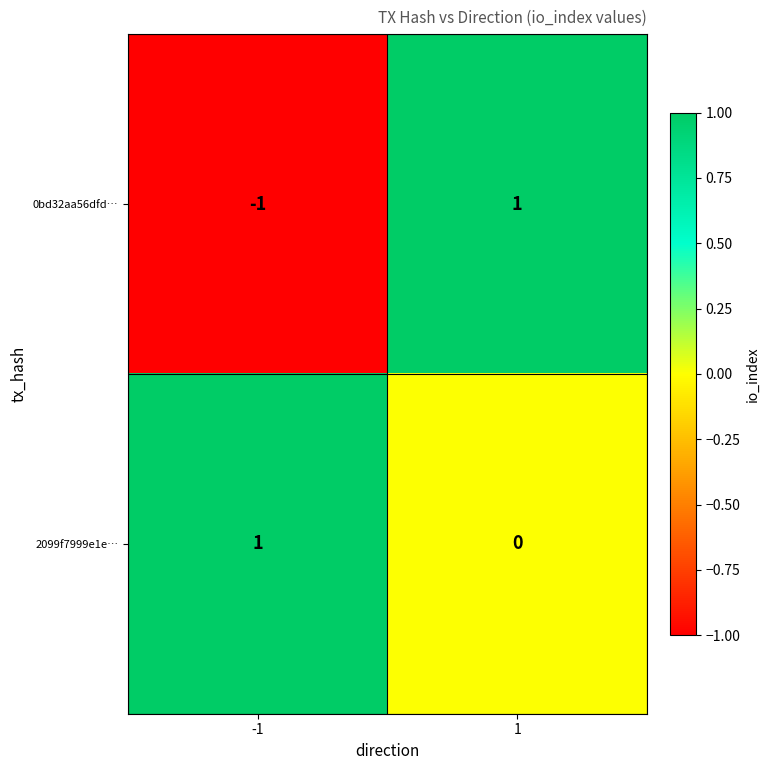

The value of 0bd32aa56dfd… at 1 is 0. True or false?

False